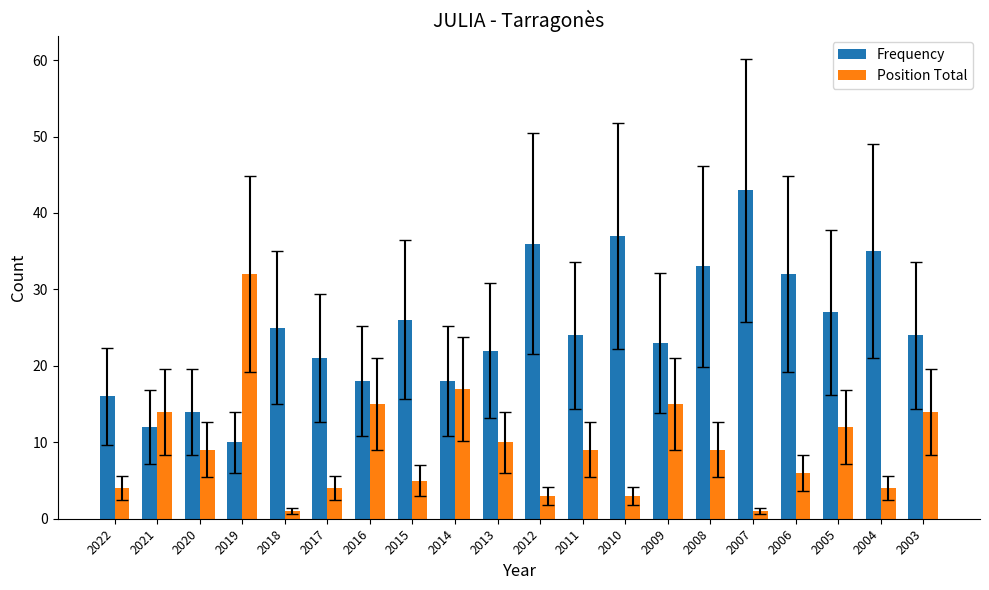

Reading left to right, list all the values displayed in this chart.

Frequency: 16	12	14	10	25	21	18	26	18	22	36	24	37	23	33	43	32	27	35	24
Position Total: 4	14	9	32	1	4	15	5	17	10	3	9	3	15	9	1	6	12	4	14